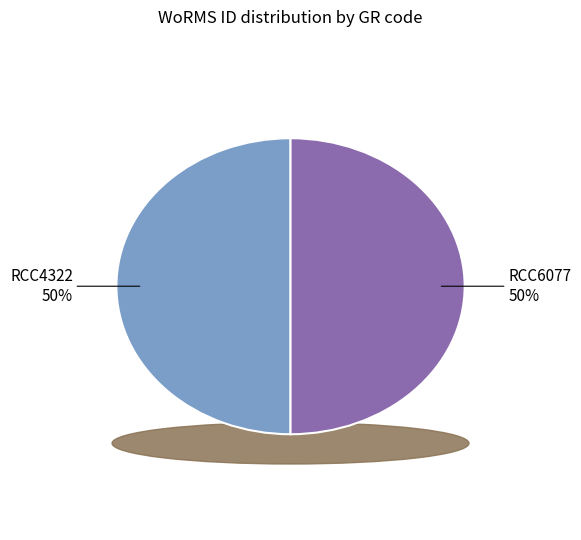

The RCC4322 slice represents 38% of the pie. True or false?

False